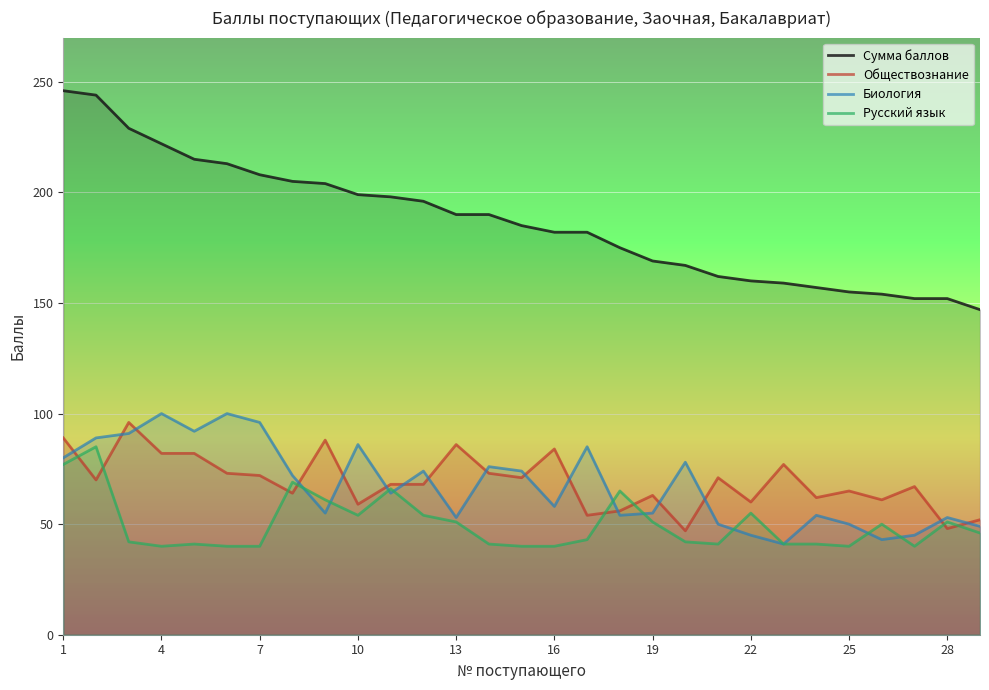

How many data points does each series have?

29